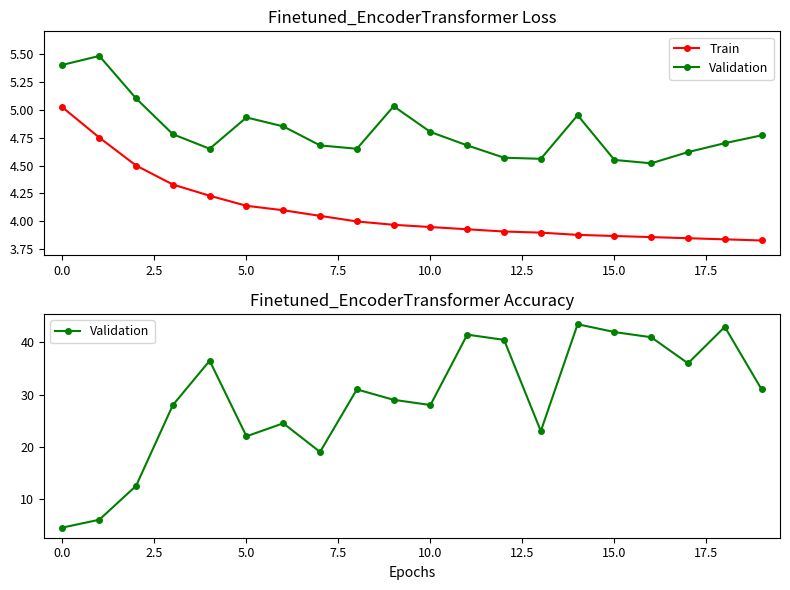

At how many categories does at least one series exceed 27?

13